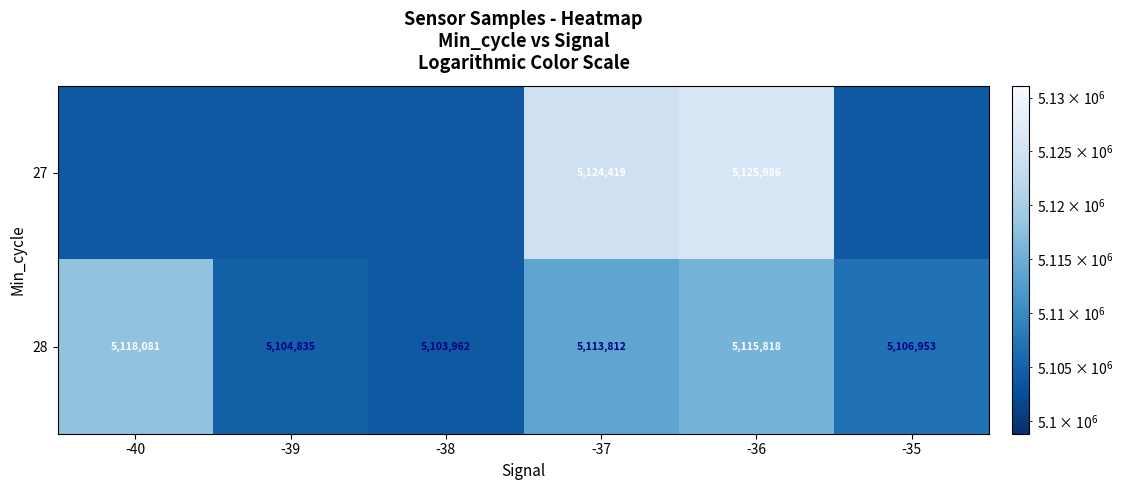

What is the difference between the maximum and minimum values in the 28 series?

14119